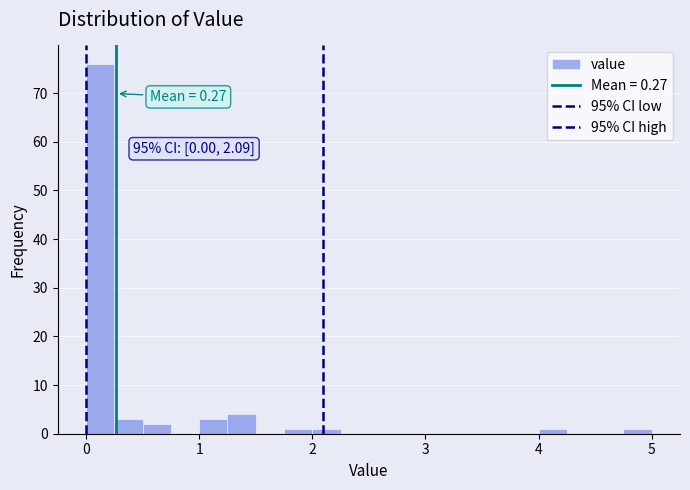

Around what value on the x-axis is the tallest bar? Give the approximate position of its centre, as read against the axis.

0.1